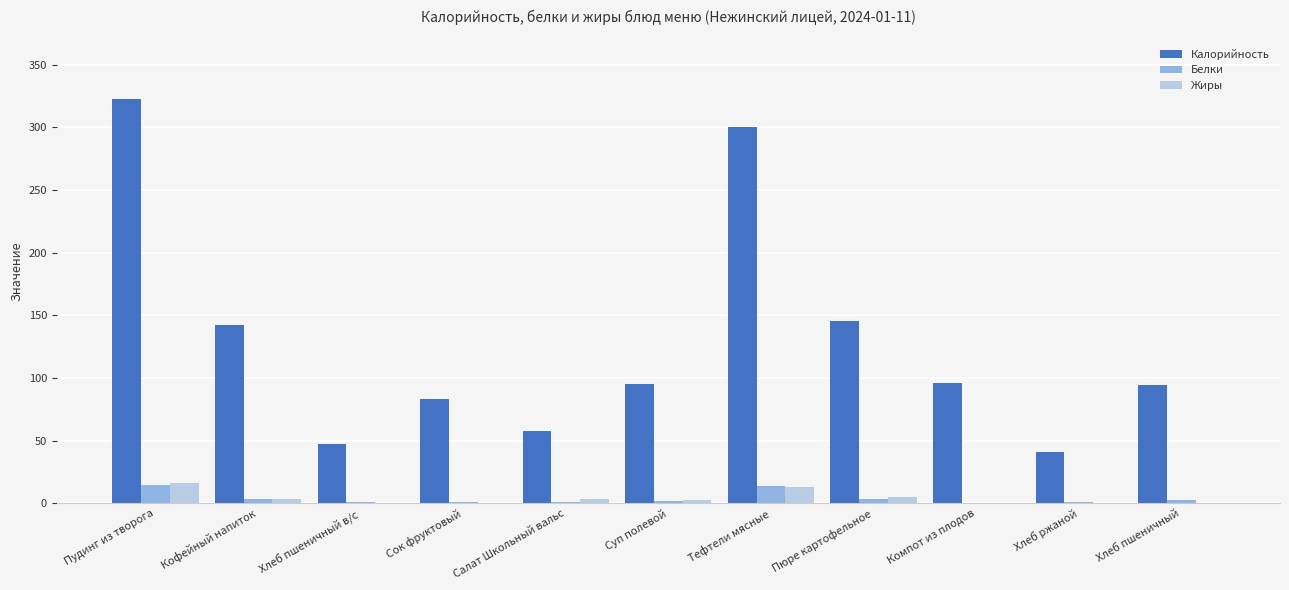

Which category has the highest value in the Калорийность series?

Пудинг из творога